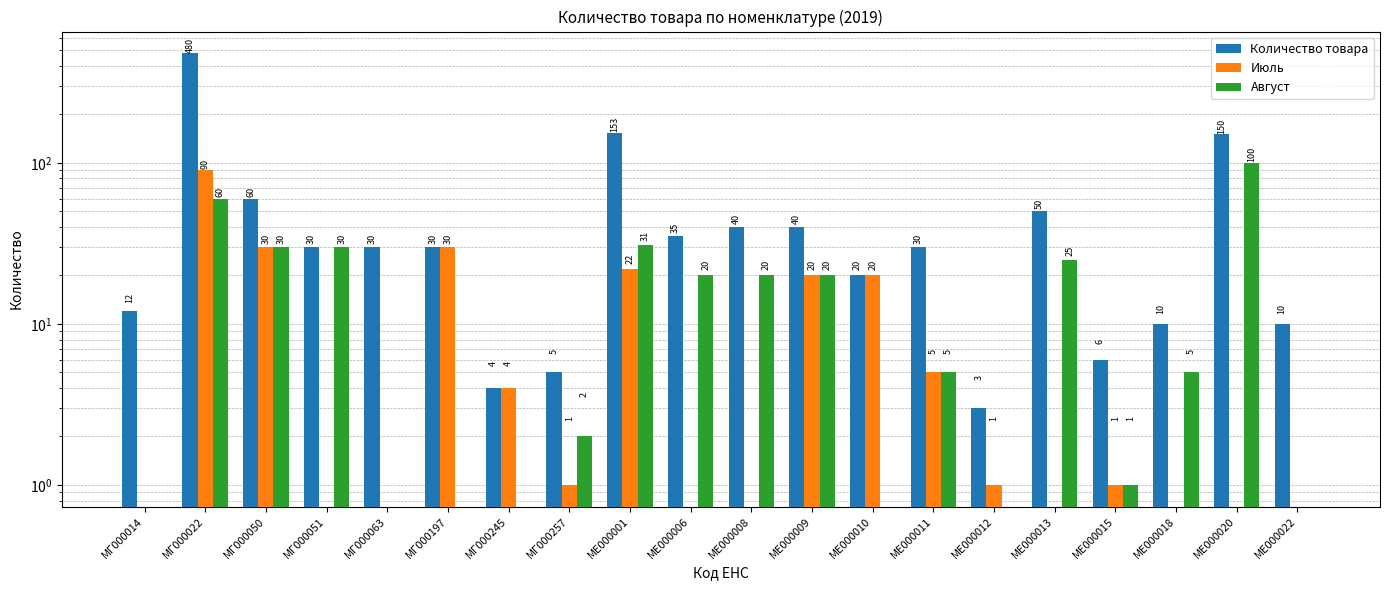

Which label corresponds to the smallest value in the chart?

МГ000014